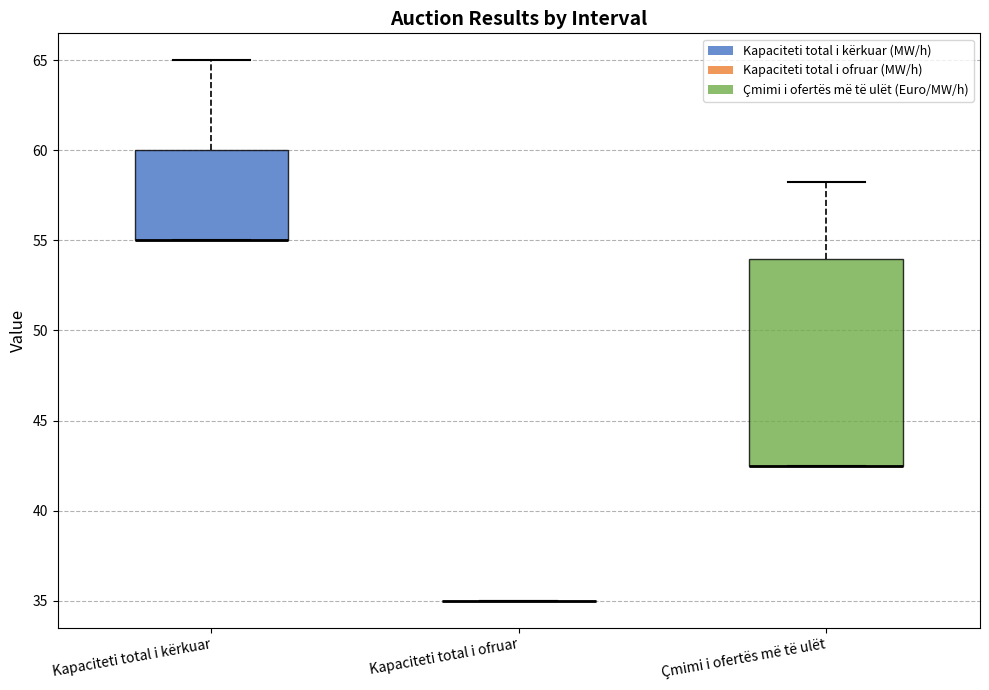

Comparing the boxes themselves (not the whiskers), which one is the tallest?

Çmimi i ofertës më të ulët